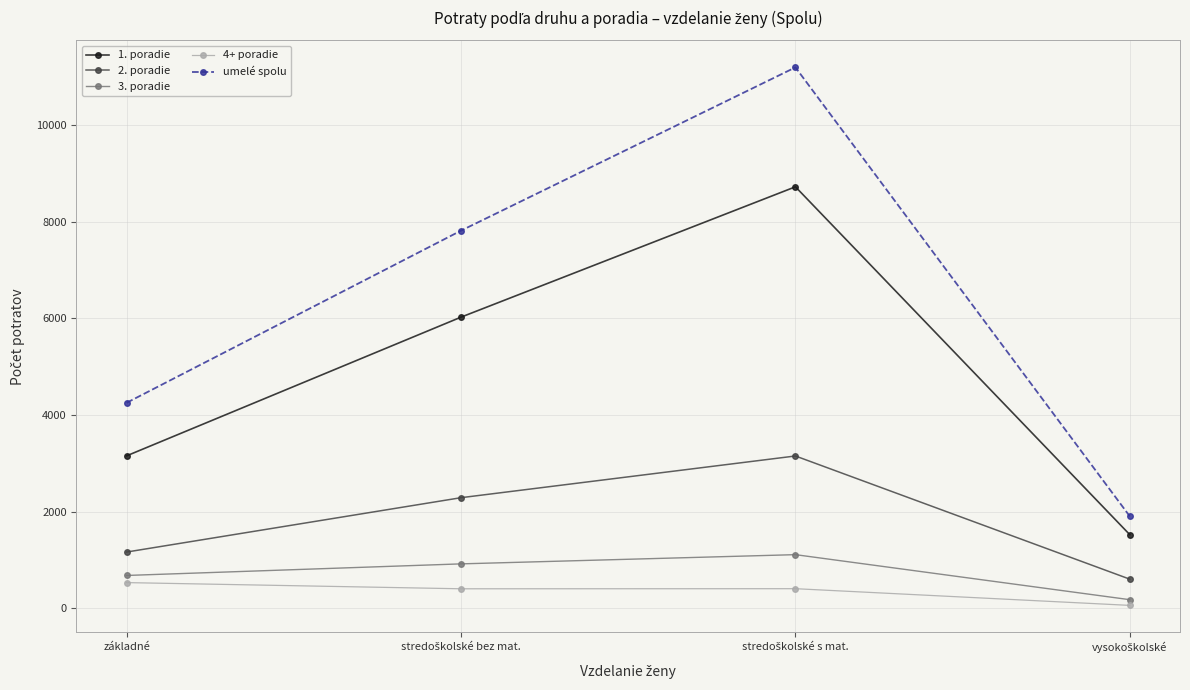

What is the total value across all series at základné?

9772